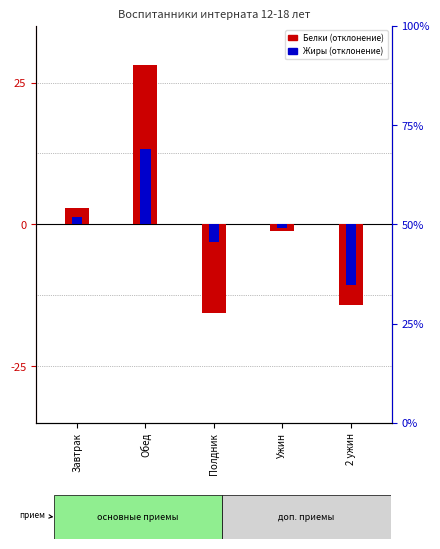

What is the greatest value displayed?

28.1